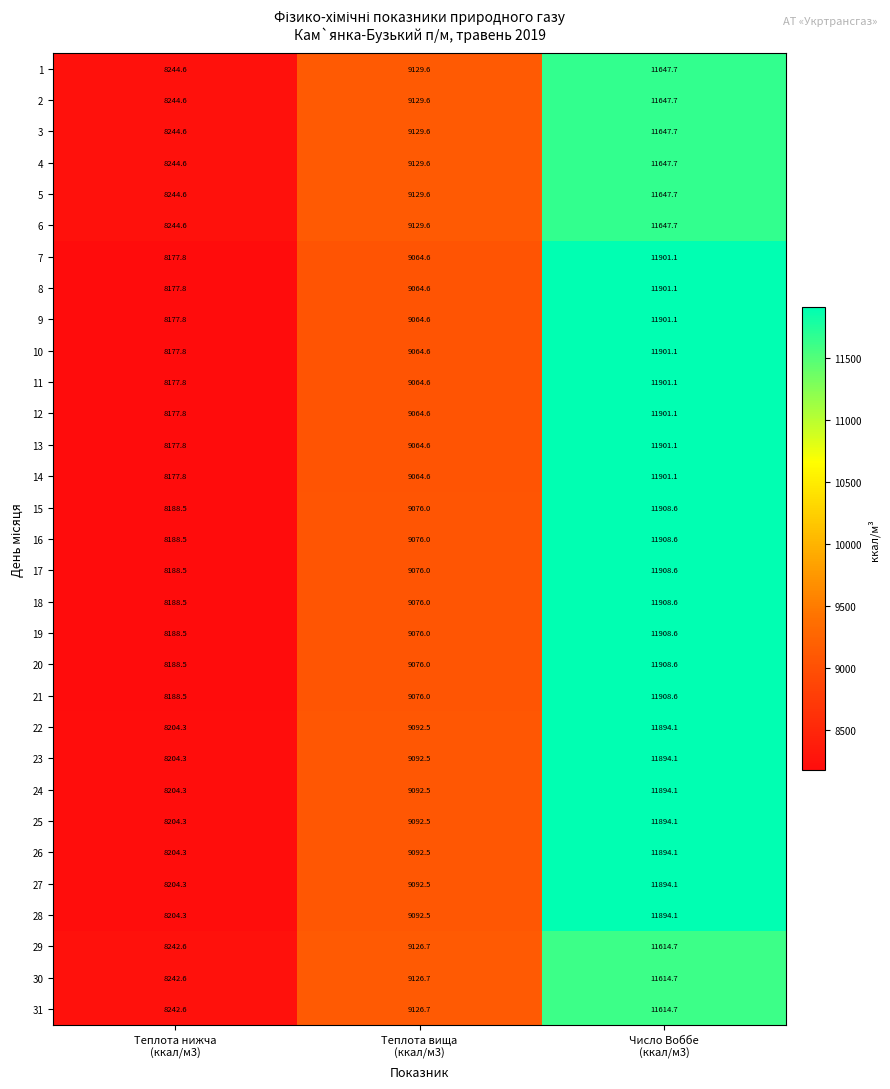

What is the sum of all 10 values?

29143.5